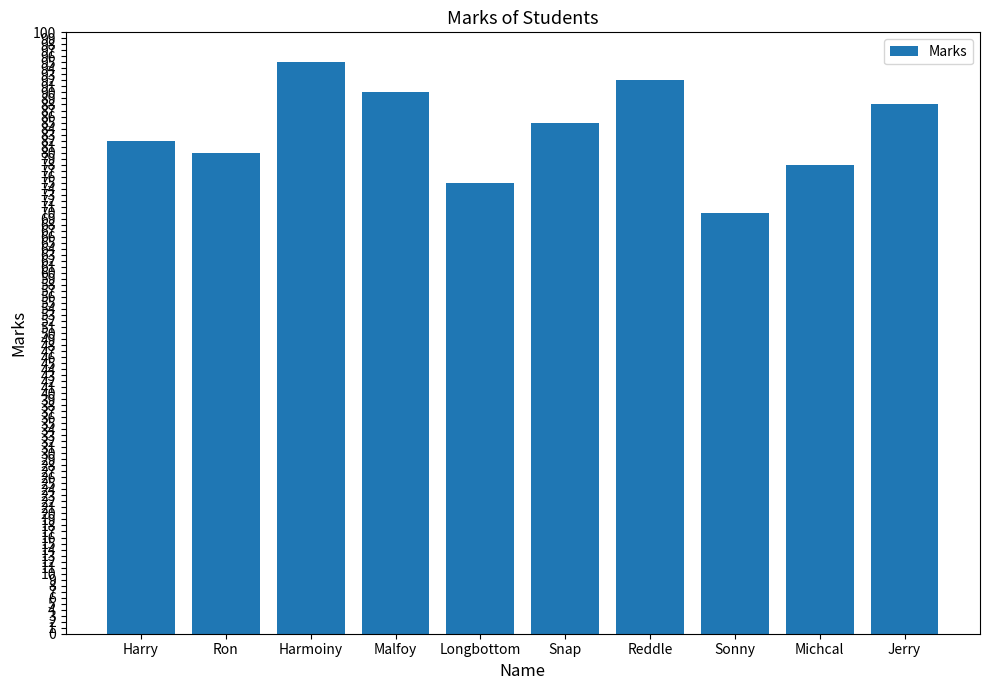

List the labels in order of value, smallest first.

Sonny, Longbottom, Michcal, Ron, Harry, Snap, Jerry, Malfoy, Reddle, Harmoiny